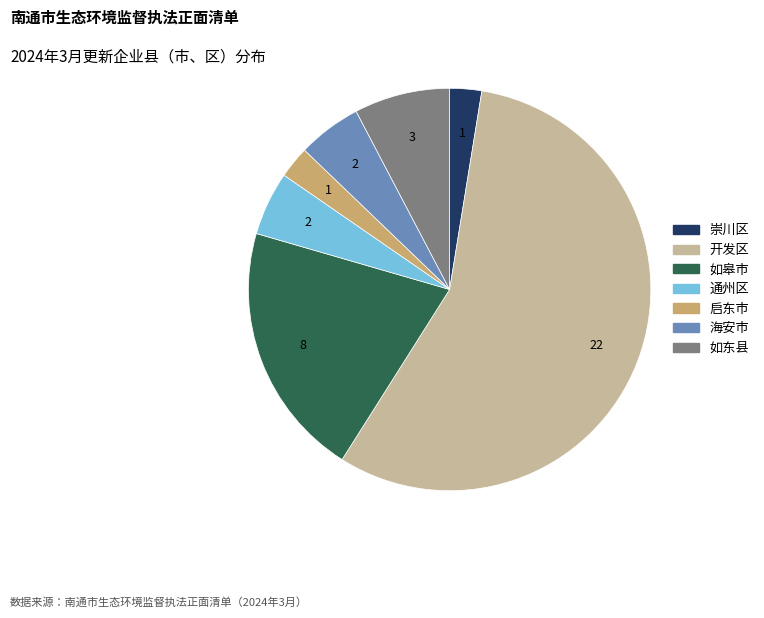

Is there a majority slice in this chart?

Yes